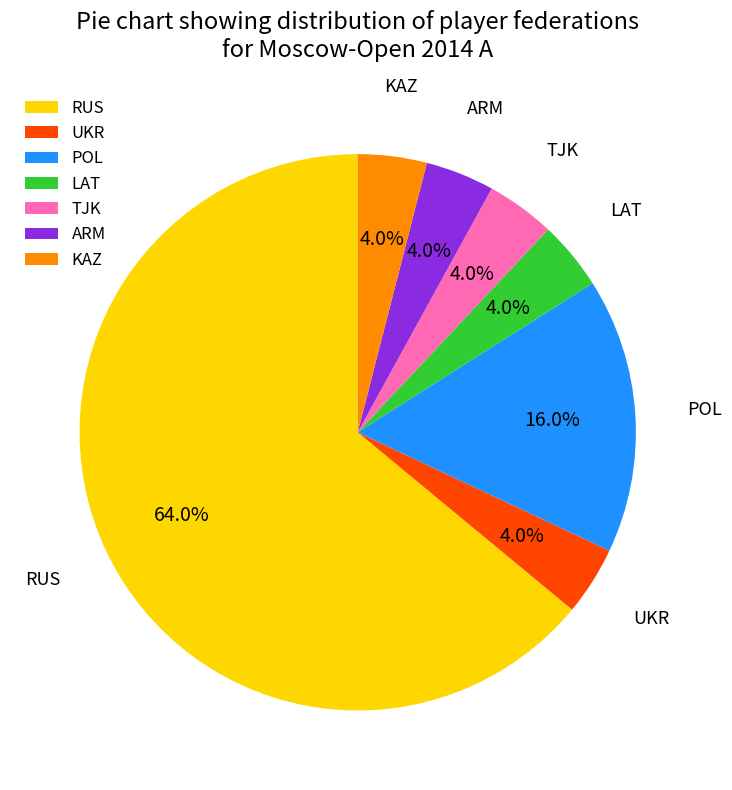

Is RUS the majority of the pie?

Yes